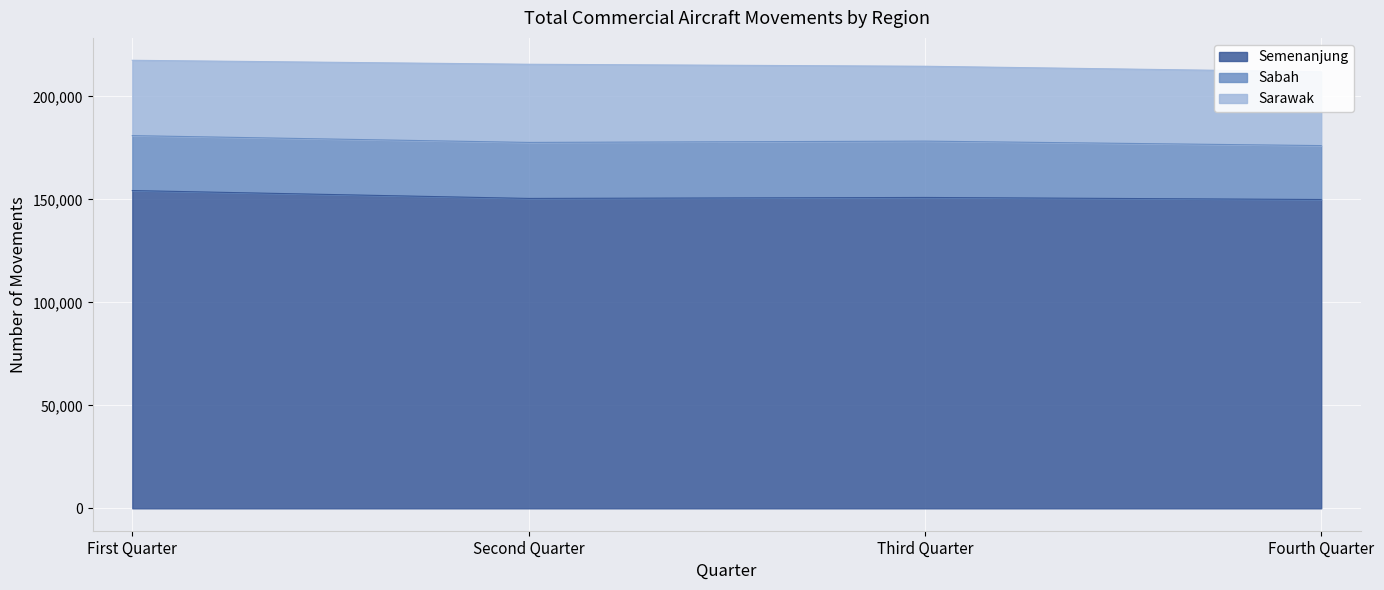

Which has a higher value, Fourth Quarter or Second Quarter?

Second Quarter